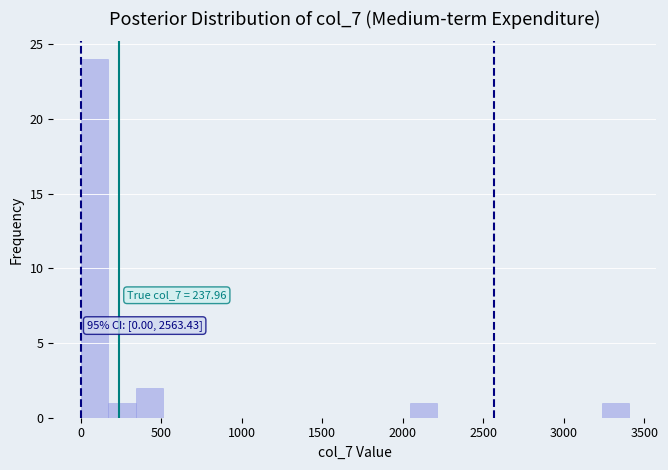

Read against the x-axis, roughly where is the centre of the tallest bar?

100